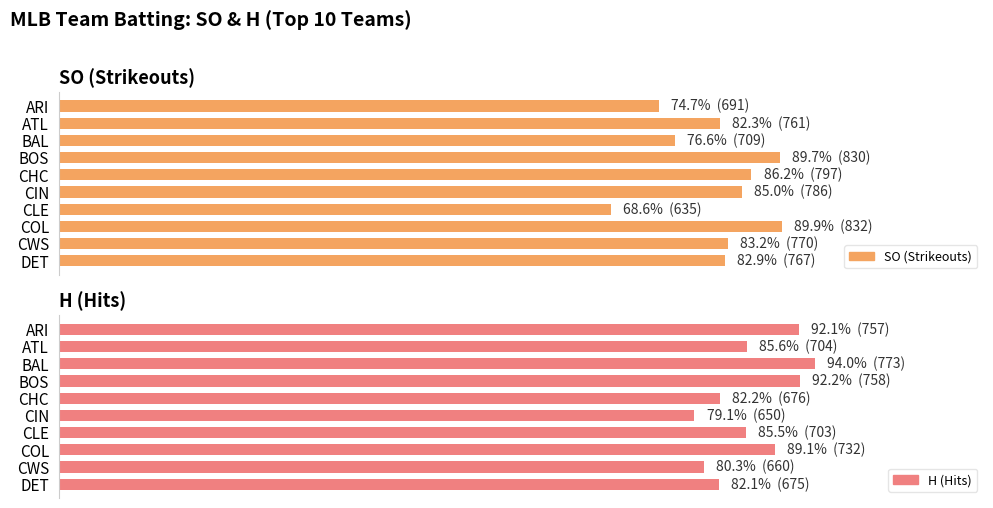

What is the total value across all series at BAL?

170.7